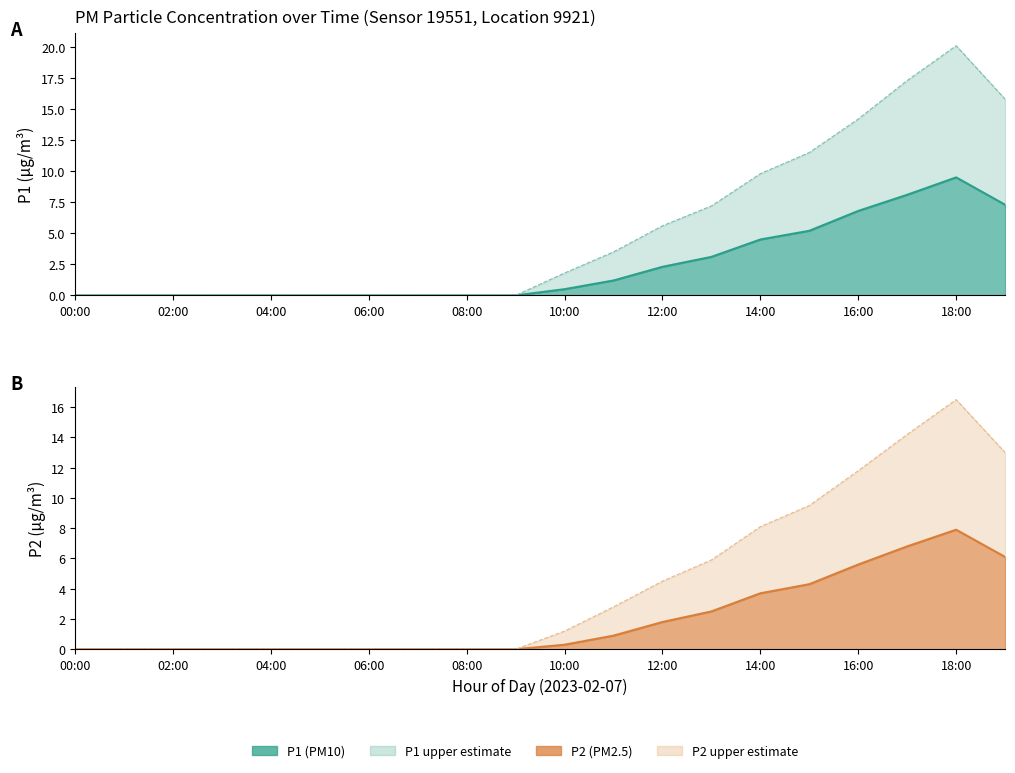

How many data points in P1_upper are above 1?

10